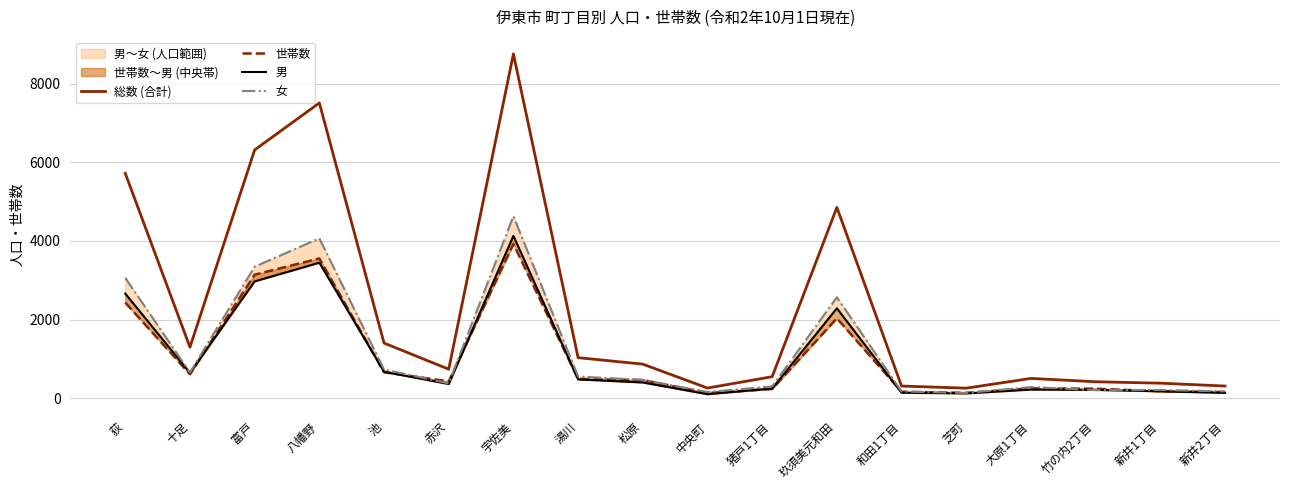

What is the difference between the maximum and minimum values in the 男 series?

4028